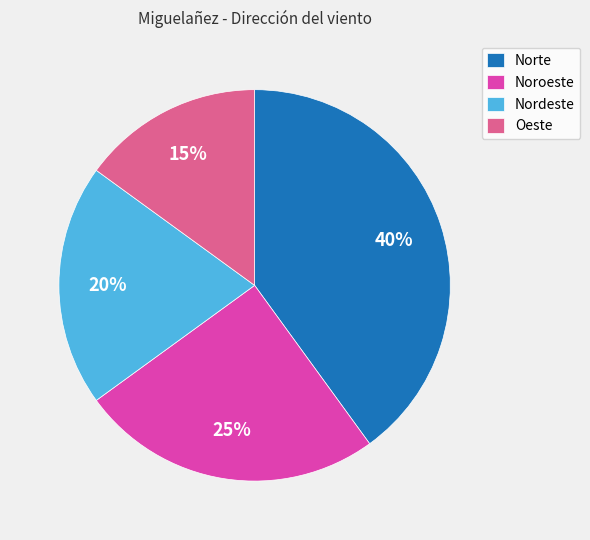

Combined, do Norte and Nordeste account for over 50%?

Yes